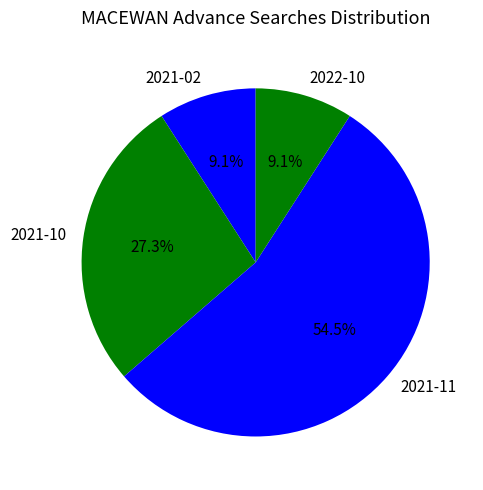

Which category accounts for the majority?

2021-11